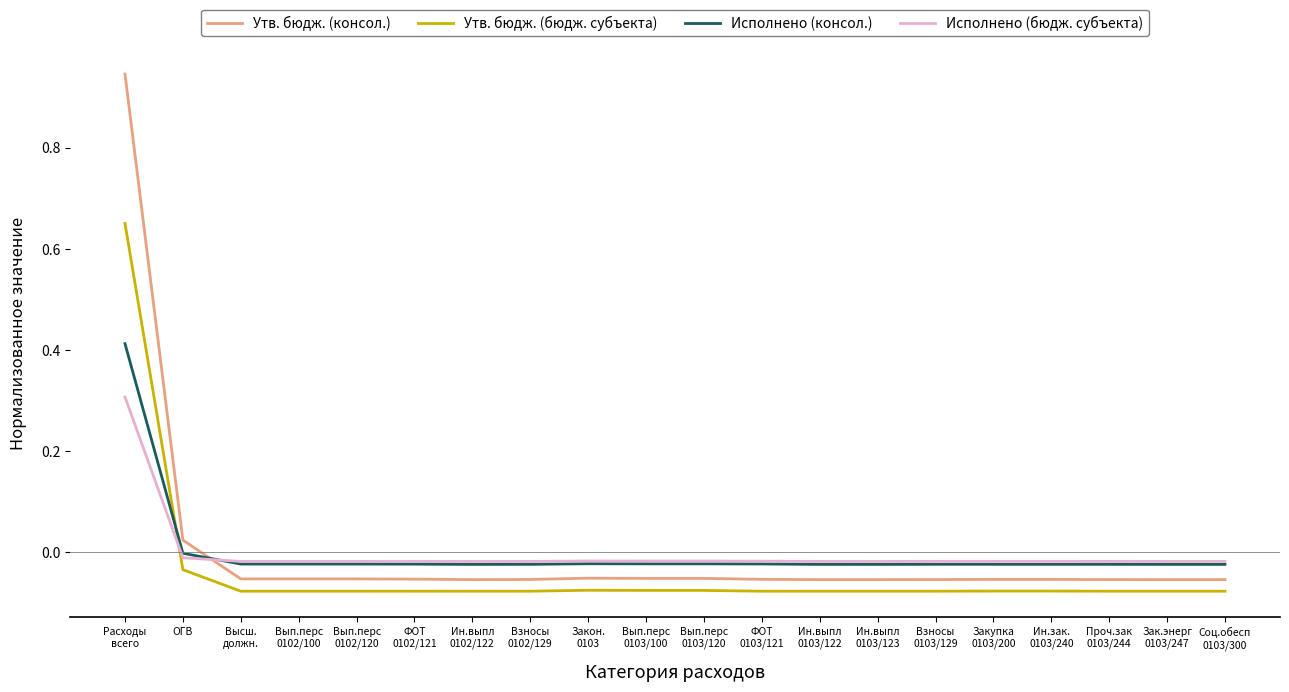

Which series has the widest spread of values?

Утв. бюдж. (консол.)